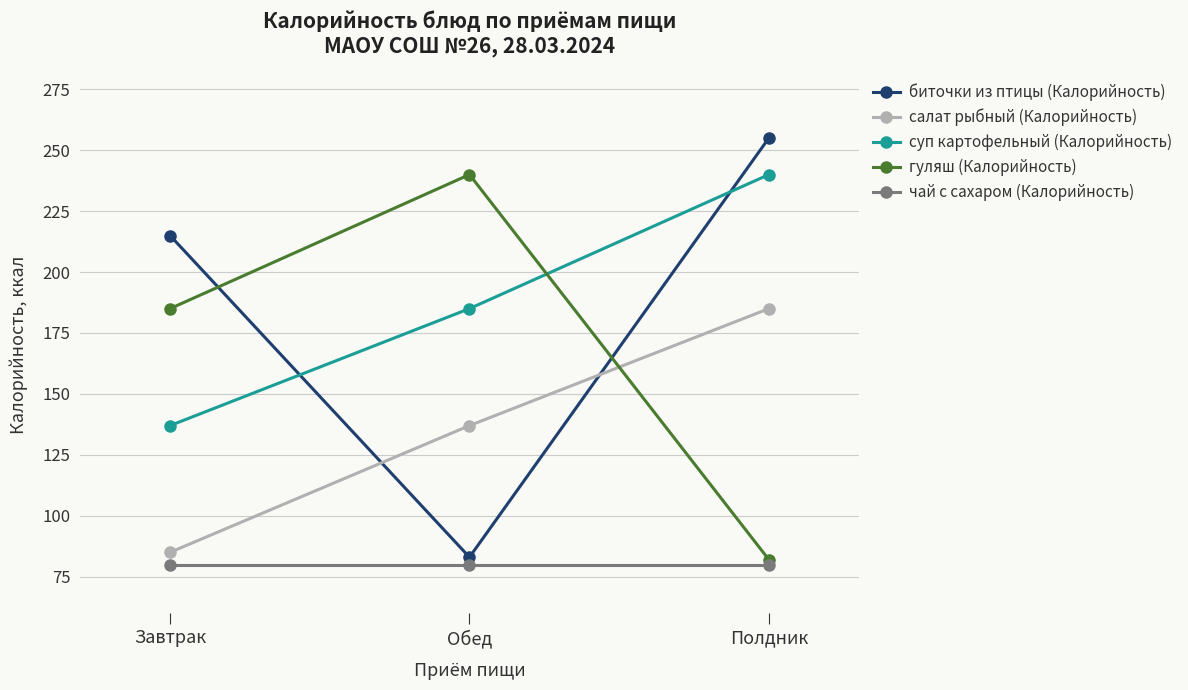

What position from the right is Обед?

2